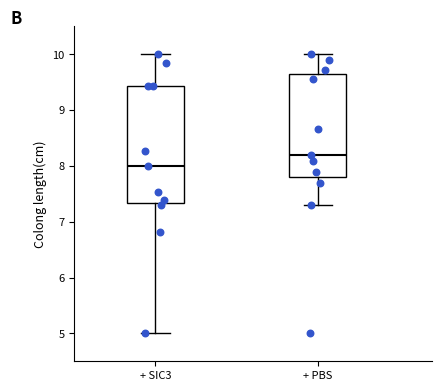

Reading left to right, transcribe this box plot: for each box, give where its median line is, the range the box spans, and where its two whiskers end, as read against the y-axis. The values are not printed on the chart, so give them approximately, as read against the axis.

+ SIC3: median 8.0, box 7.3 to 9.4, whiskers 5.0 to 10.0
+ PBS: median 8.2, box 7.8 to 9.6, whiskers 7.3 to 10.0